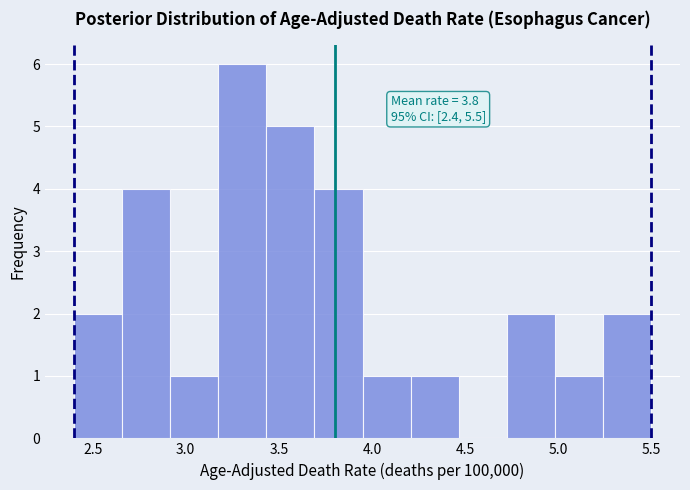

Which range on the x-axis has the tallest bar?

3.20 to 3.45